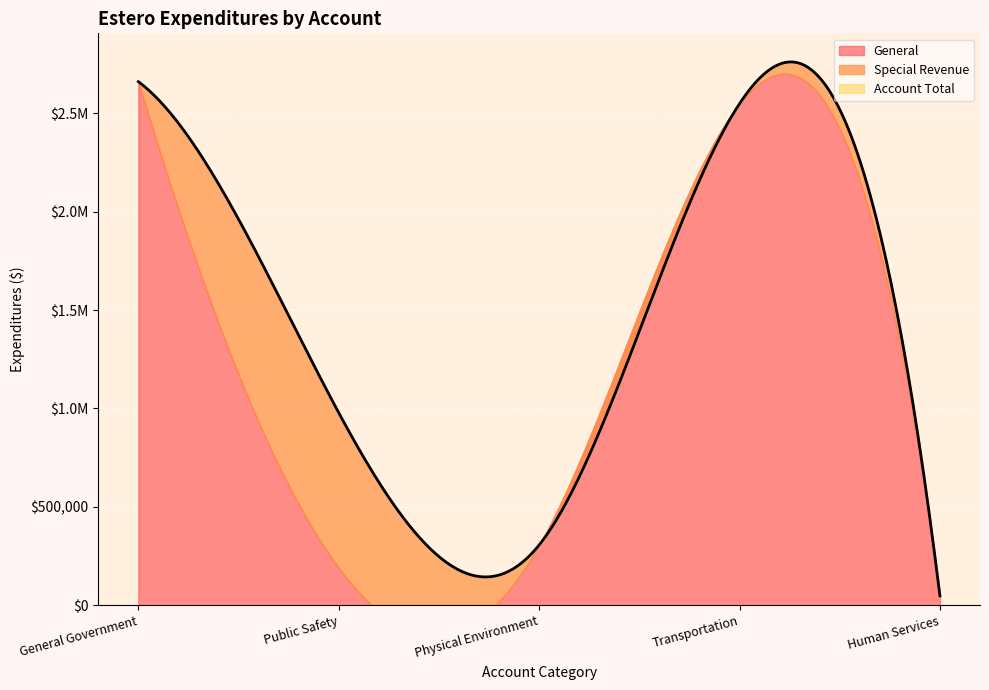

How many interior local peaks does the General series have?

1